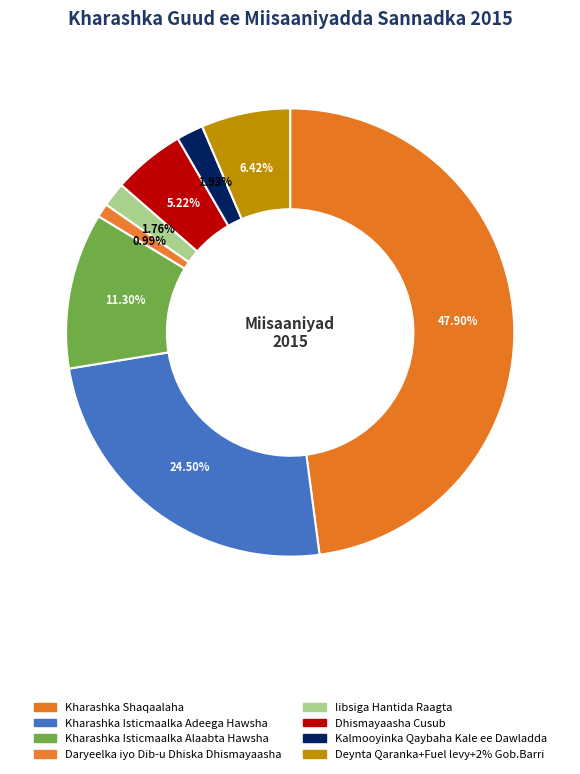

How many slices are in this pie chart?

8